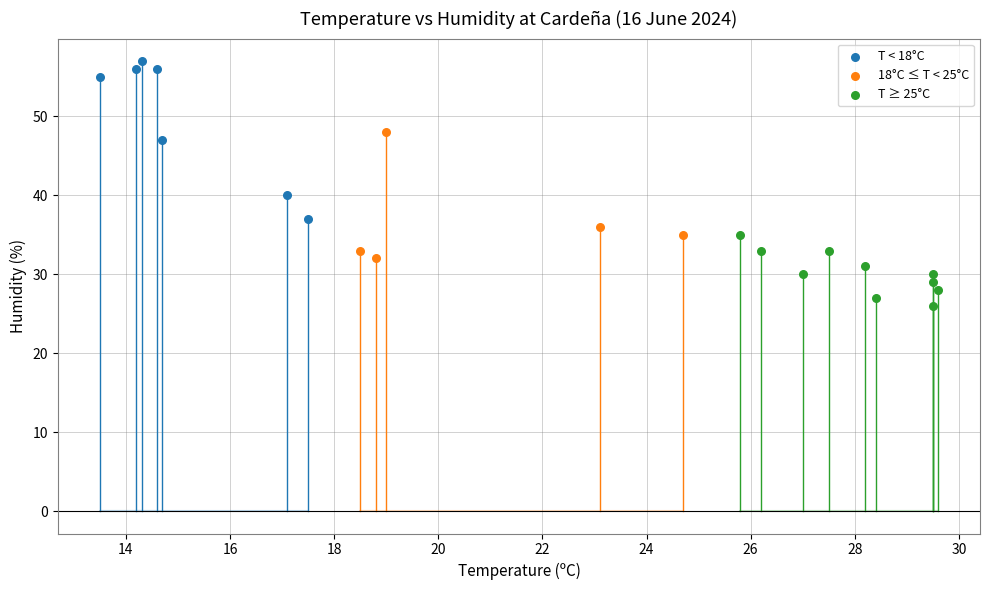

Which series has the widest spread of Y values?

T < 18°C